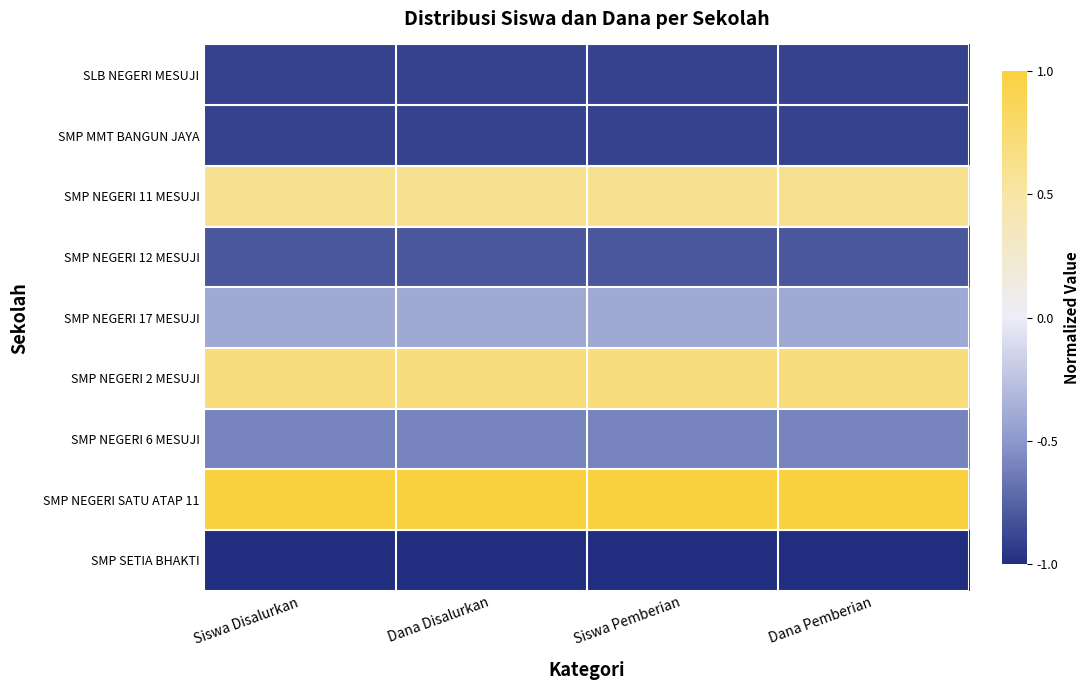

What is the maximum value shown in the chart?

1.0